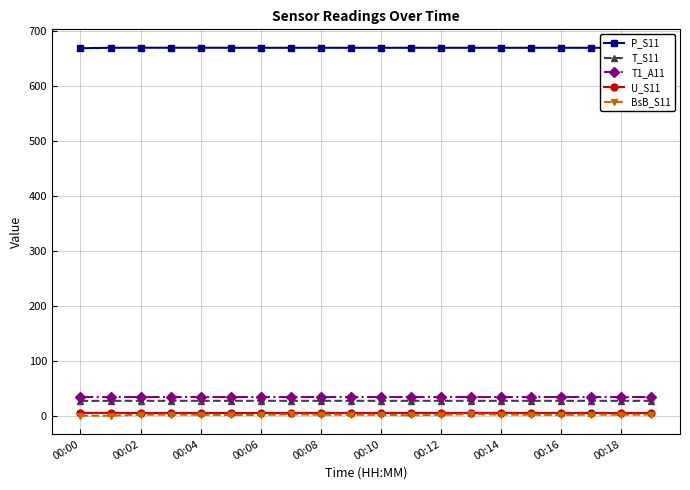

Count the P_S11 values in the range 670 to 671.

19